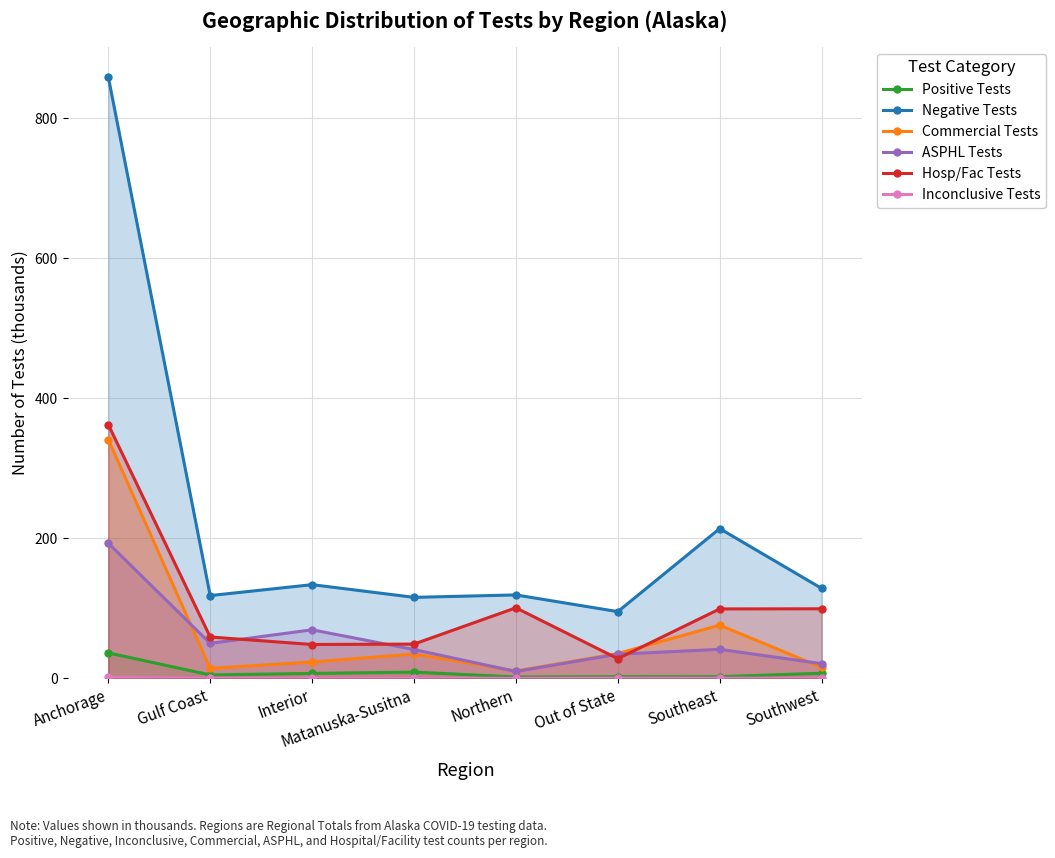

What is the label of the 2nd point from the right?

Southeast